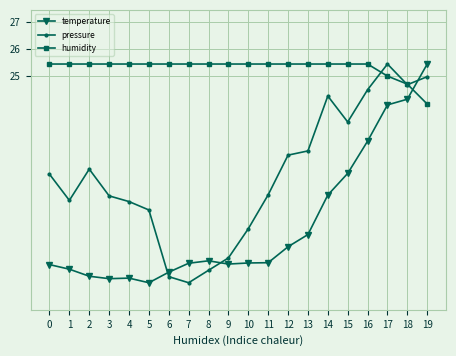

What is the lowest value of the pressure series?

17.4